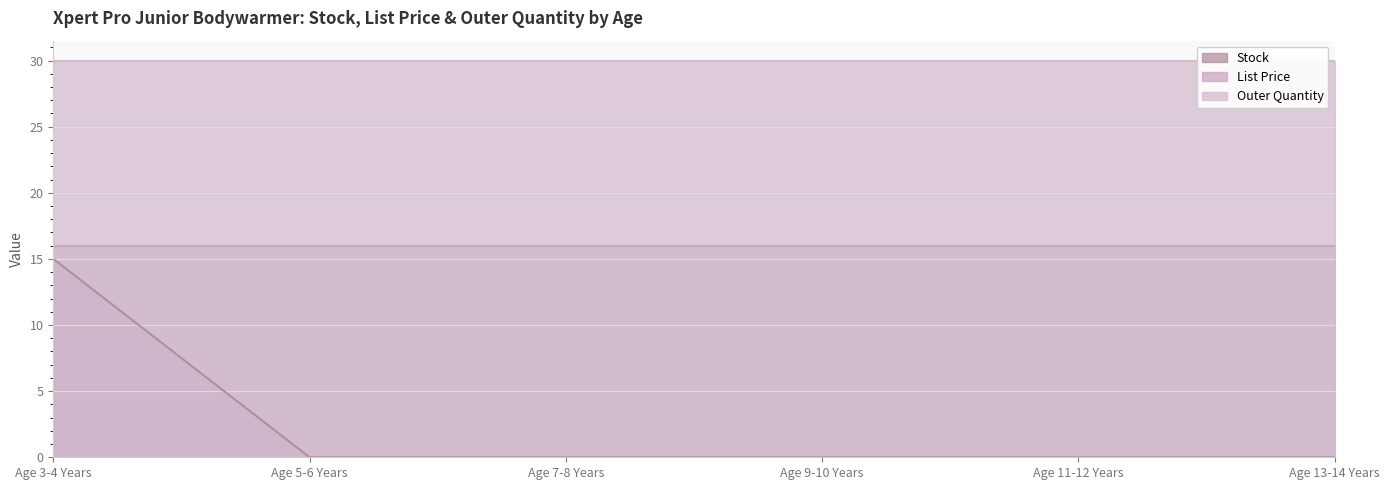

Which series has the largest range (max minus min)?

Stock